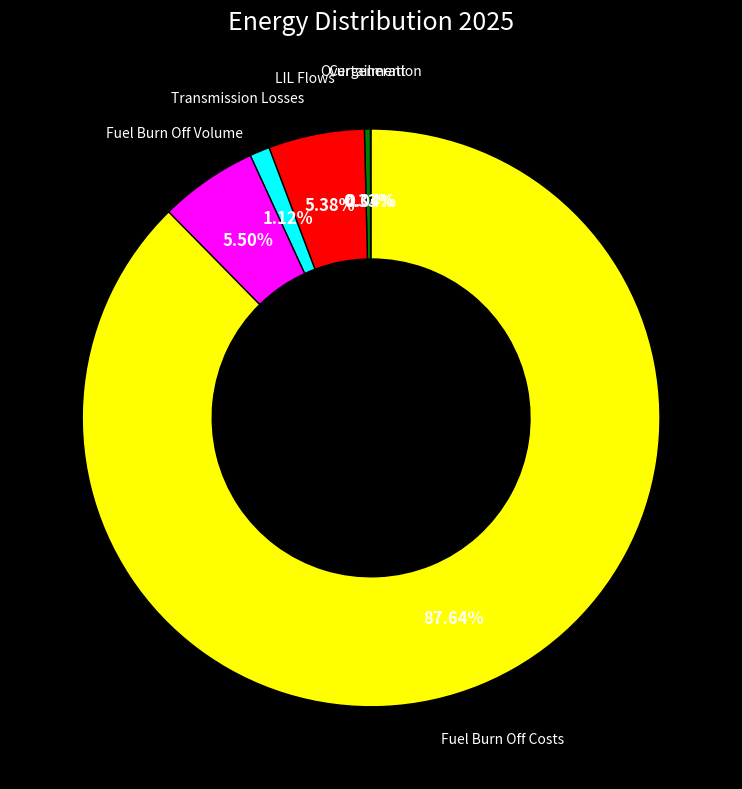

What percentage do LIL Flows and Fuel Burn Off Costs together represent?

93.0%